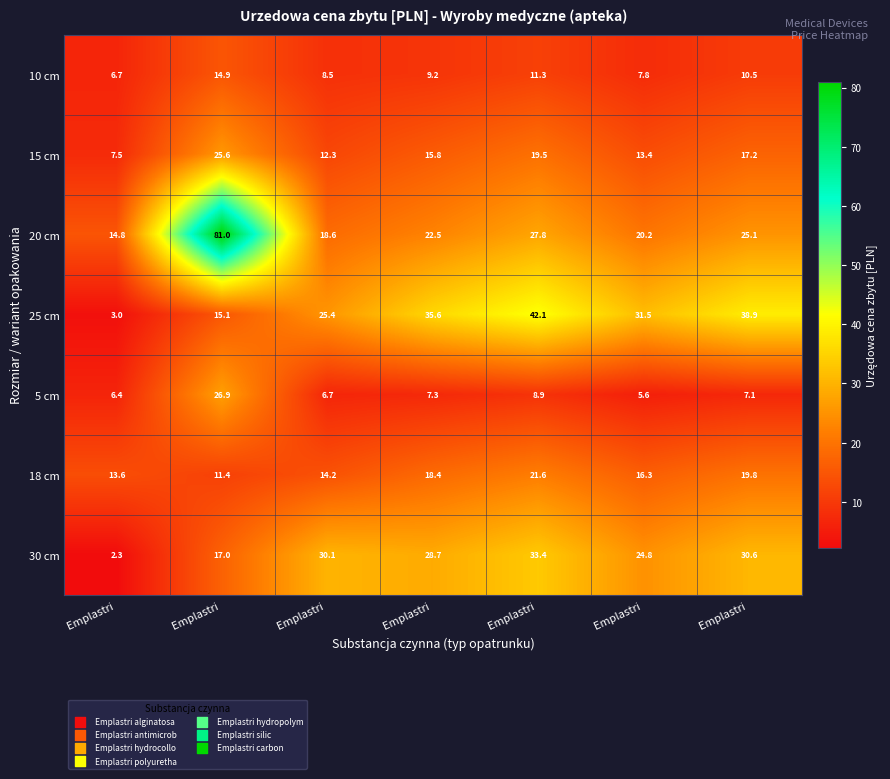

Reading left to right, transcribe all the data shown in this chart.

10 cm: Emplastri =6.7	Emplastri =14.9	Emplastri =8.5	Emplastri =9.2	Emplastri =11.3	Emplastri =7.8	Emplastri =10.5
15 cm: Emplastri =7.5	Emplastri =25.6	Emplastri =12.3	Emplastri =15.8	Emplastri =19.5	Emplastri =13.4	Emplastri =17.2
20 cm: Emplastri =14.8	Emplastri =81.0	Emplastri =18.6	Emplastri =22.5	Emplastri =27.8	Emplastri =20.2	Emplastri =25.1
25 cm: Emplastri =3.0	Emplastri =15.1	Emplastri =25.4	Emplastri =35.6	Emplastri =42.1	Emplastri =31.5	Emplastri =38.9
5 cm: Emplastri =6.4	Emplastri =26.9	Emplastri =6.7	Emplastri =7.3	Emplastri =8.9	Emplastri =5.6	Emplastri =7.1
18 cm: Emplastri =13.6	Emplastri =11.4	Emplastri =14.2	Emplastri =18.4	Emplastri =21.6	Emplastri =16.3	Emplastri =19.8
30 cm: Emplastri =2.3	Emplastri =17.0	Emplastri =30.1	Emplastri =28.7	Emplastri =33.4	Emplastri =24.8	Emplastri =30.6